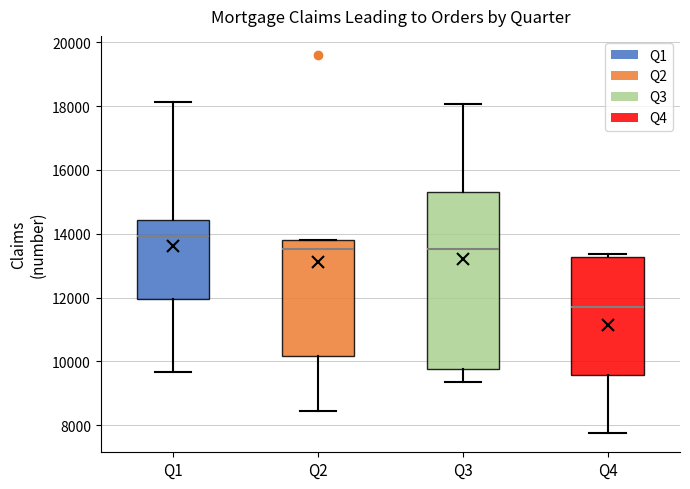

Comparing the boxes themselves (not the whiskers), which one is the tallest?

Q3